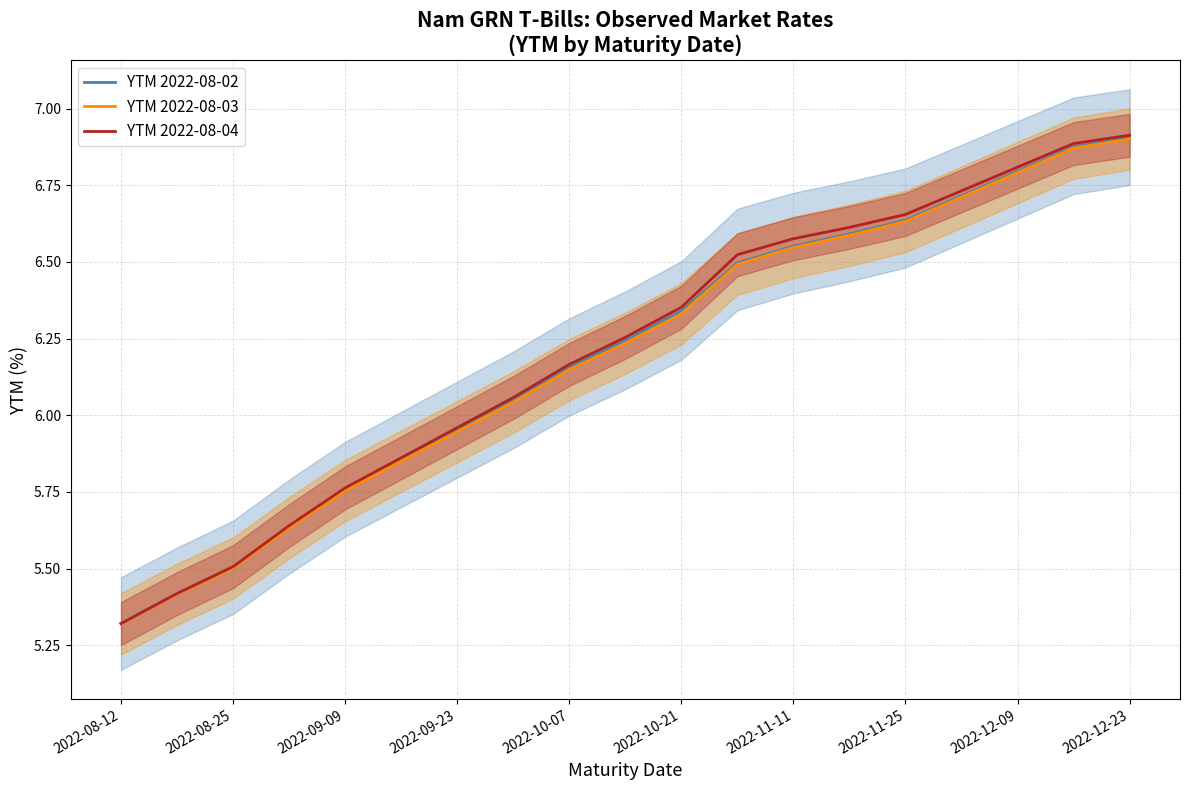

What is the maximum value for YTM 2022-08-04?

6.9